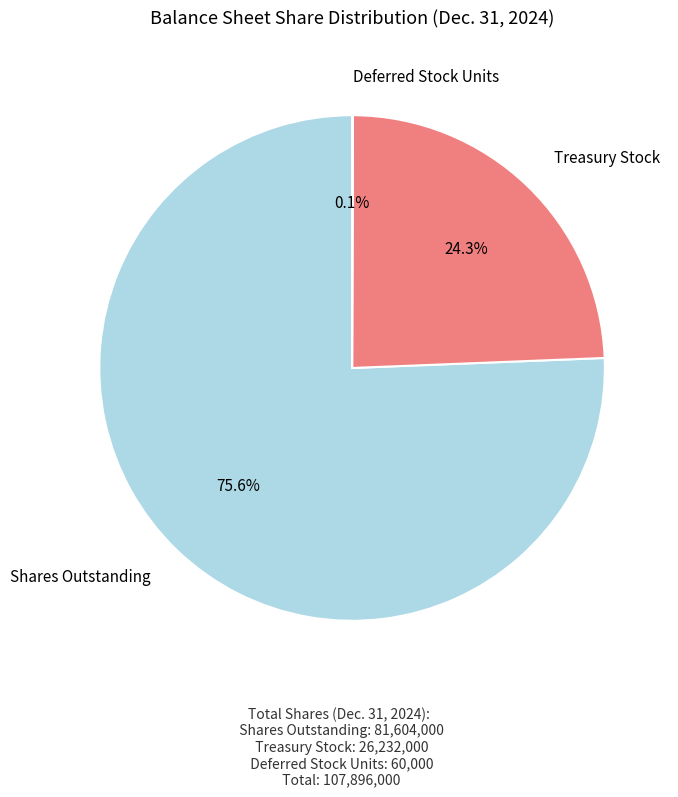

Between Shares Outstanding and Treasury Stock, which is larger?

Shares Outstanding